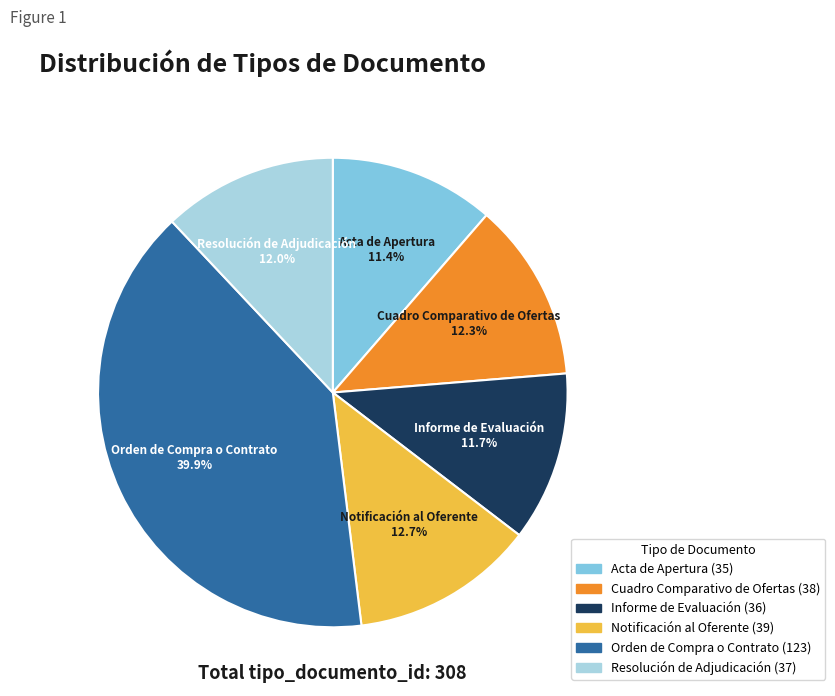

How many segments does this pie chart have?

6